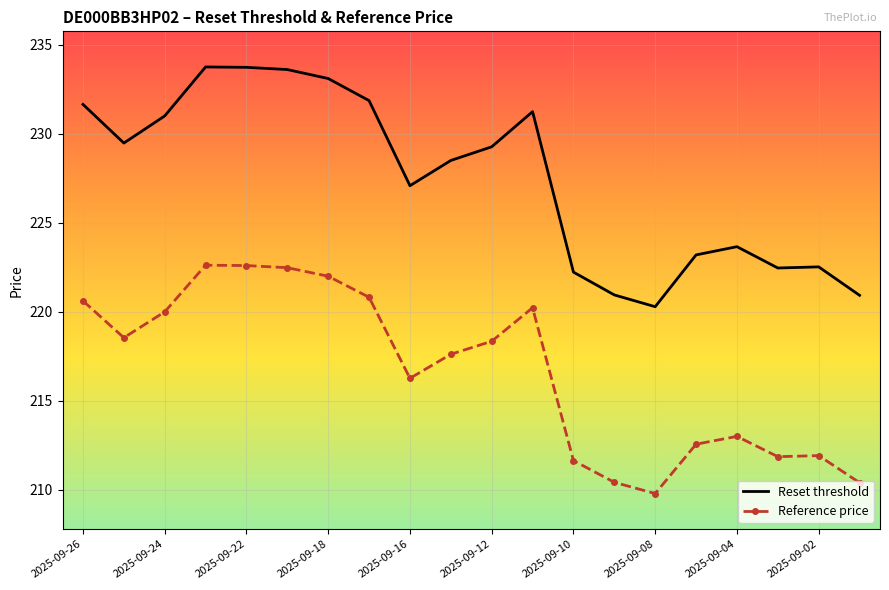

Rank the series by their maximum value, from highest to lowest.

Reset threshold, Reference price